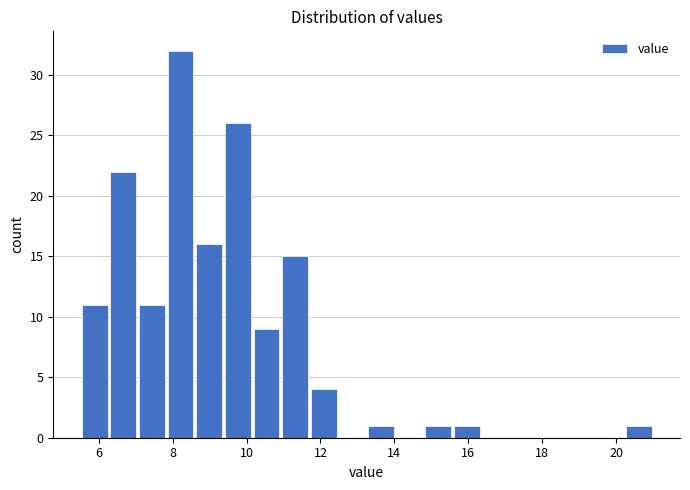

Around what value on the x-axis is the tallest bar? Give the approximate position of its centre, as read against the axis.

8.2